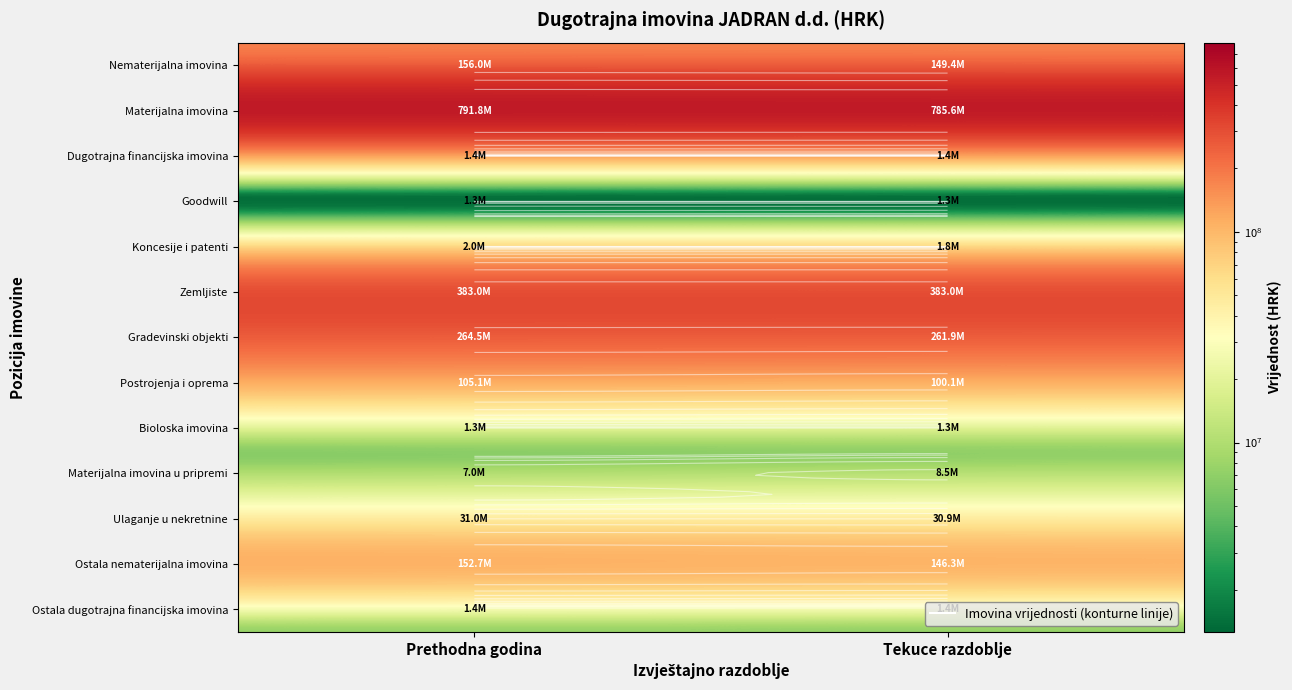

Which label corresponds to the largest value in the chart?

Prethodna godina